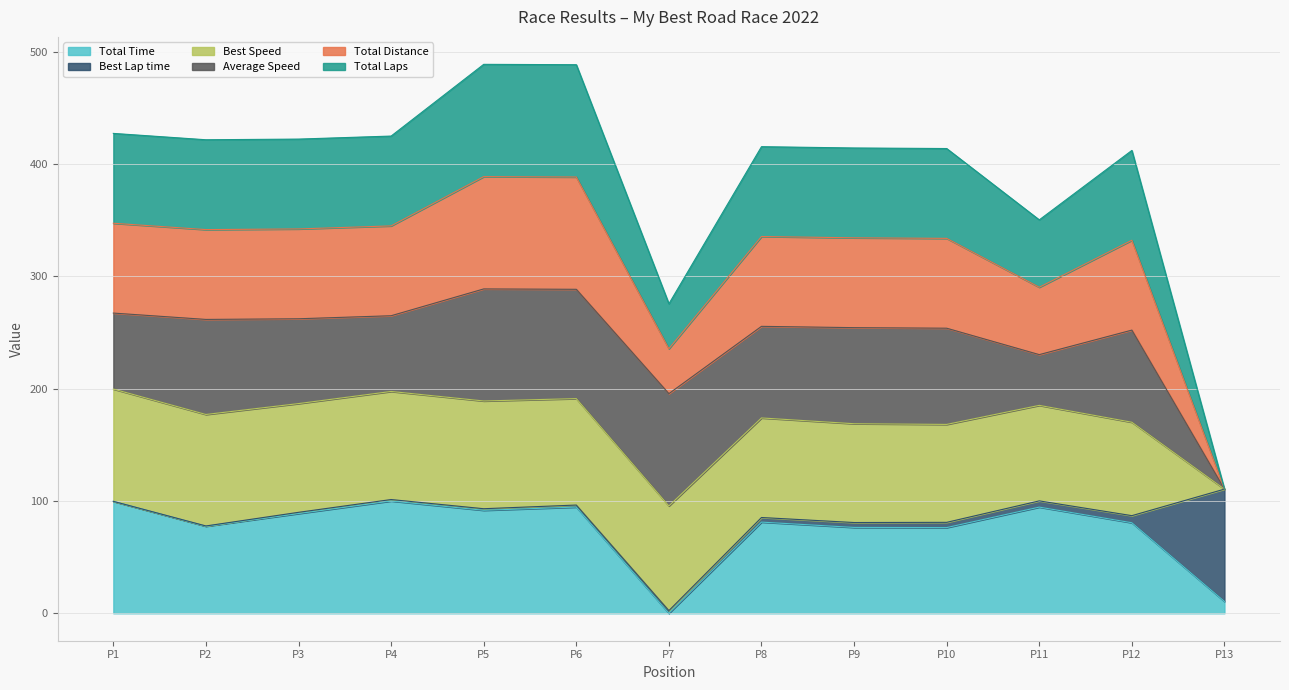

What is the greatest value displayed?

488.8